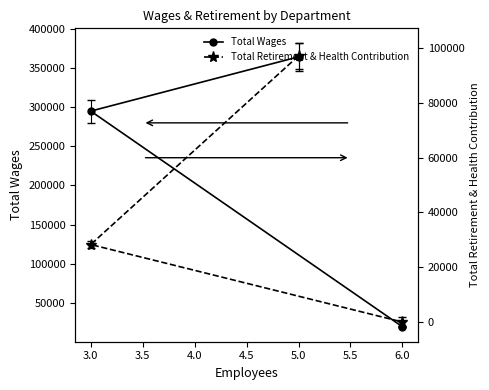

How many data points does each series have?

3